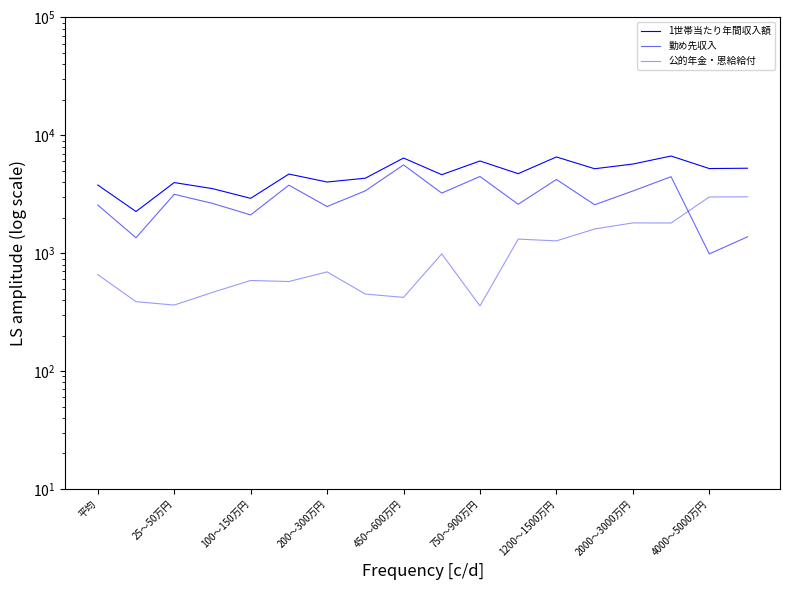

True or false: 1世帯当たり年間収入額 and 公的年金・恩給給付 intersect in this chart.

False